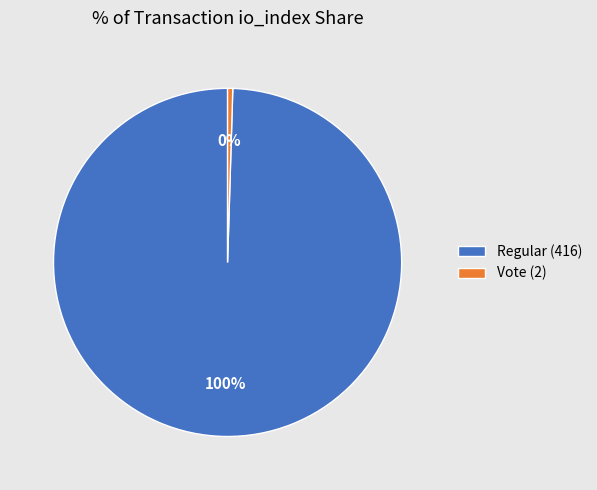

Which slice is the largest?

Regular (416)